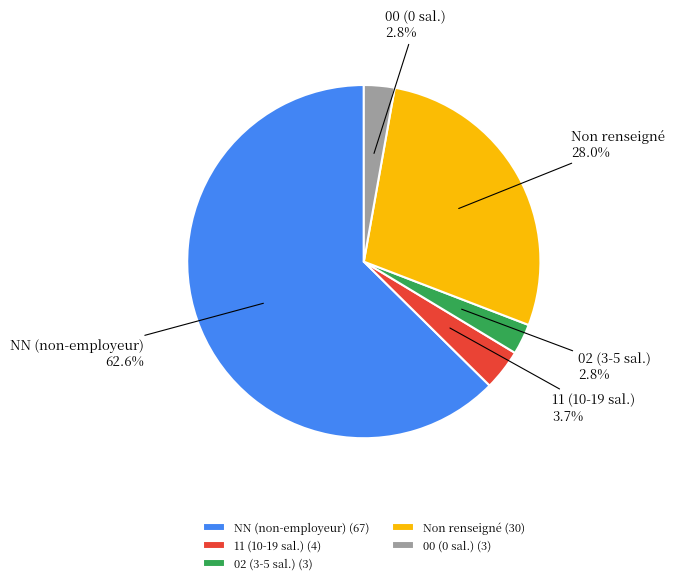

Does NN (non-employeur) account for over 50% of the chart?

Yes